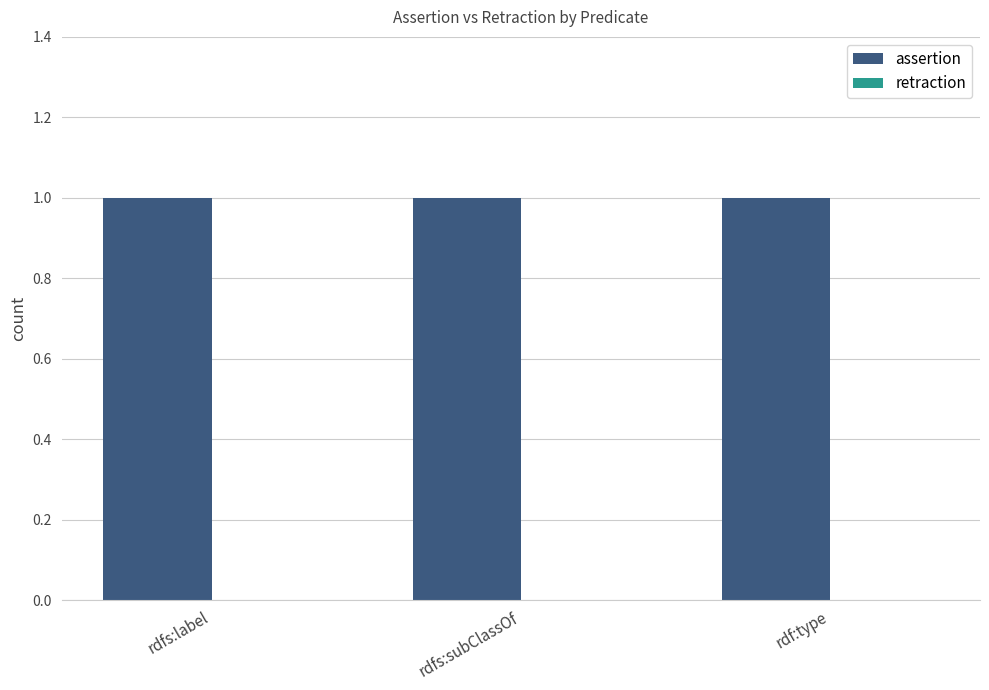

Count the number of data series in this chart.

2